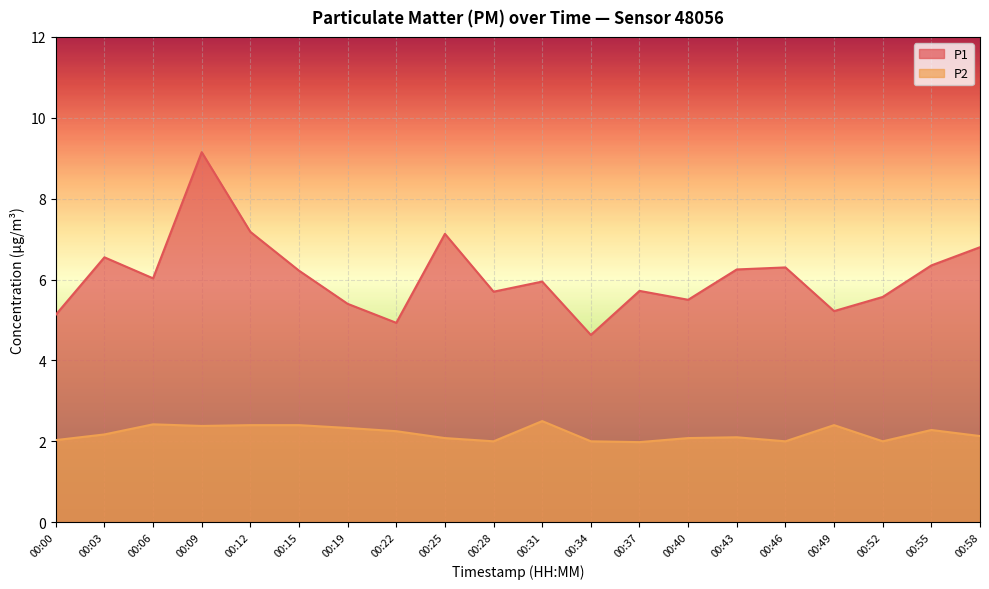

Where does the P2 series first go above 2?

00:00